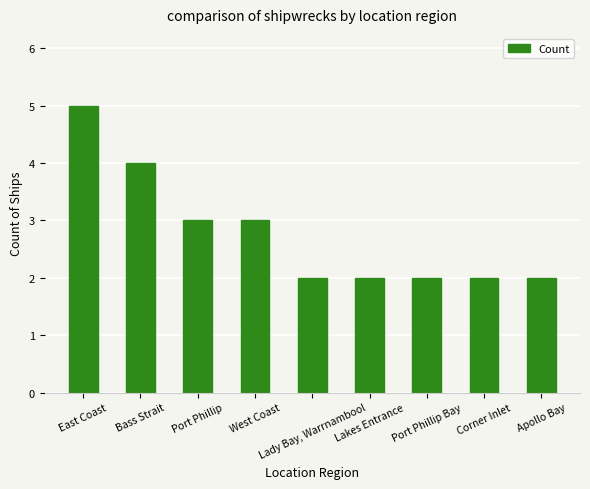

What is the average value?

3